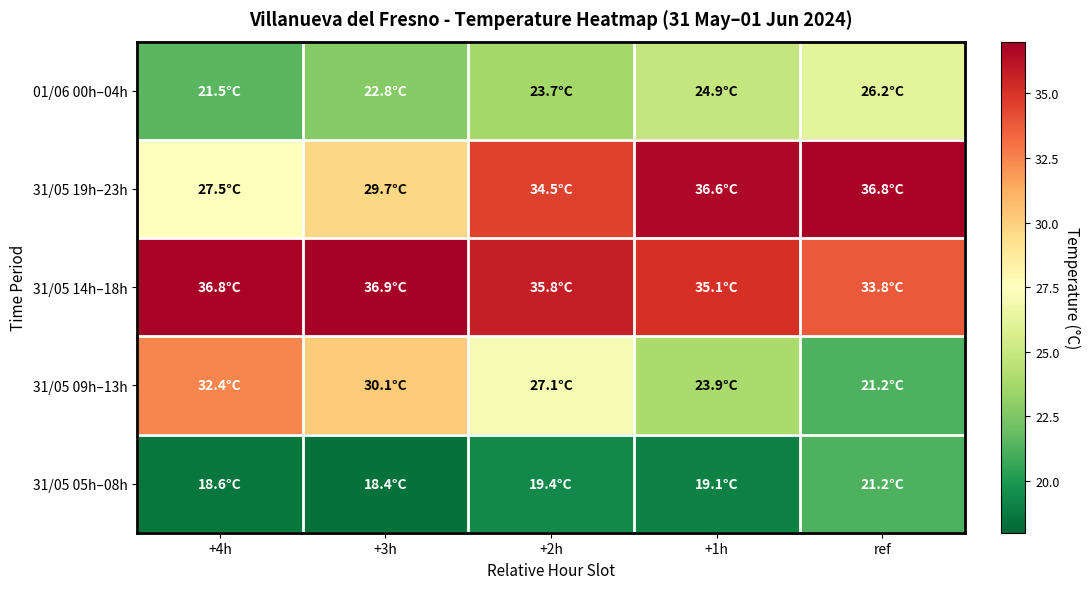

Reading right to left, extract all data points from this chart.

01/06 00h–04h: ref=26.2	+1h=24.9	+2h=23.7	+3h=22.8	+4h=21.5
31/05 19h–23h: ref=36.8	+1h=36.6	+2h=34.5	+3h=29.7	+4h=27.5
31/05 14h–18h: ref=33.8	+1h=35.1	+2h=35.8	+3h=36.9	+4h=36.8
31/05 09h–13h: ref=21.2	+1h=23.9	+2h=27.1	+3h=30.1	+4h=32.4
31/05 05h–08h: ref=21.2	+1h=19.1	+2h=19.4	+3h=18.4	+4h=18.6